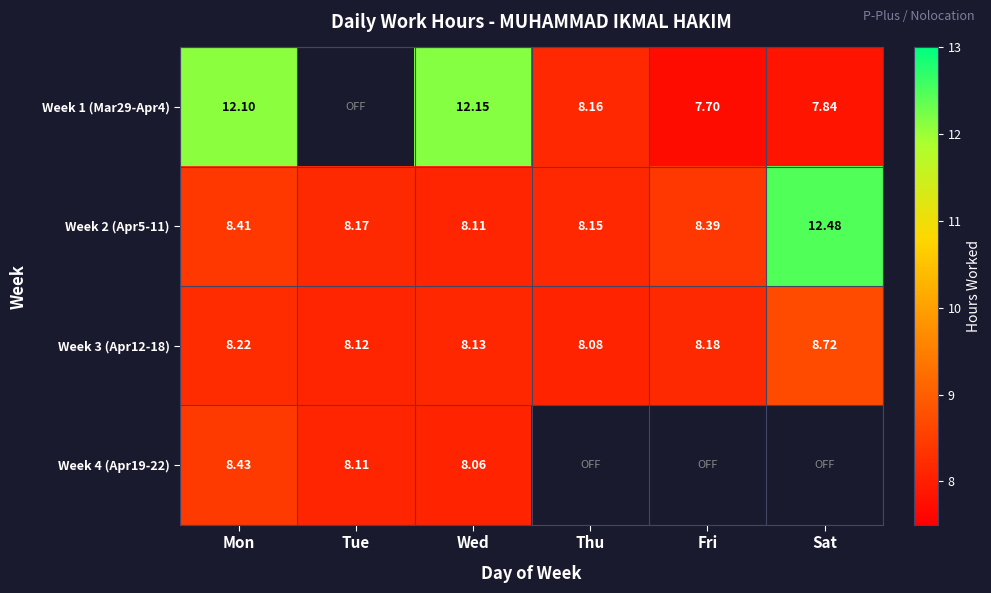

At which label does Week 2 (Apr5-11) reach its minimum?

Wed